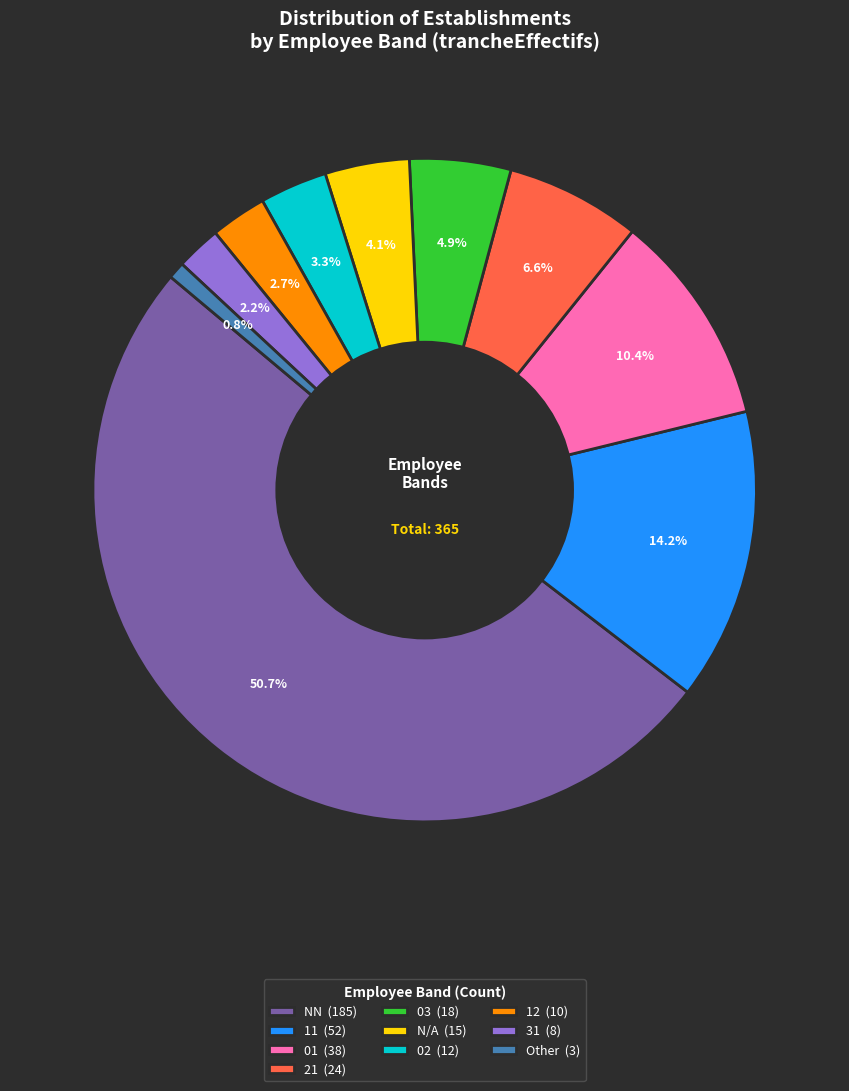

Do 02 (12) and 31 (8) together represent more than half of the pie?

No